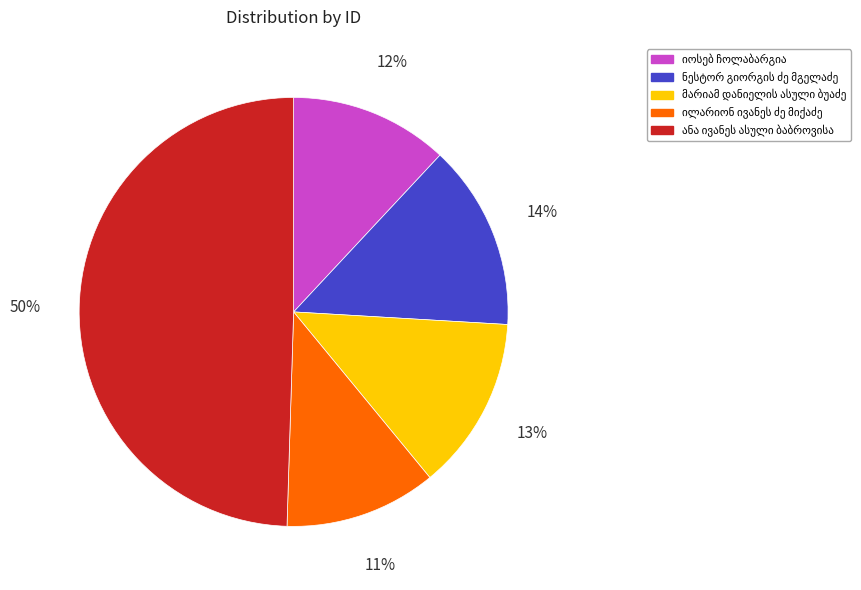

To the nearest percent, what is the average slice percentage?

20%